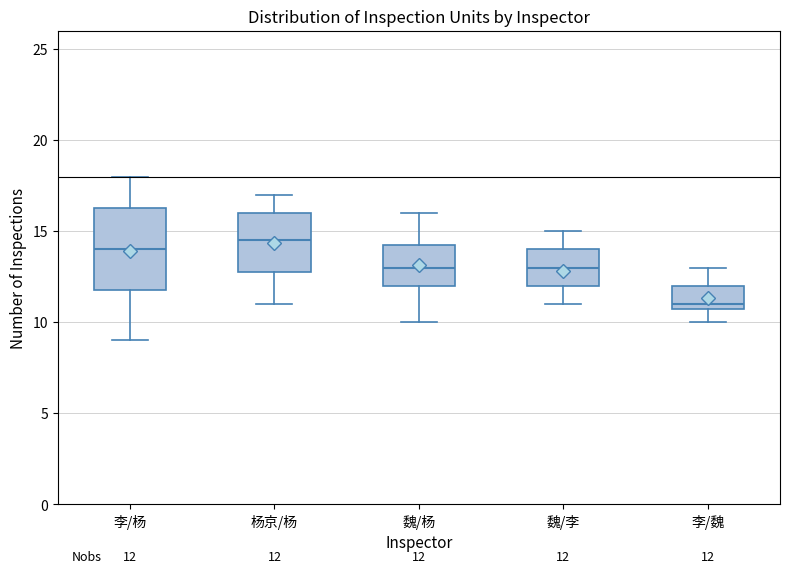

Which box's median line is the lowest?

李/魏